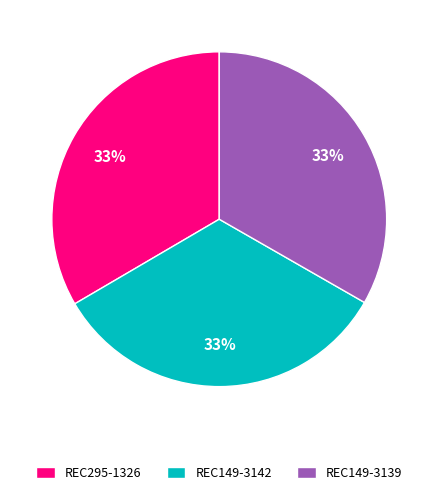

To the nearest percent, what percentage of the pie is REC149-3142?

33%